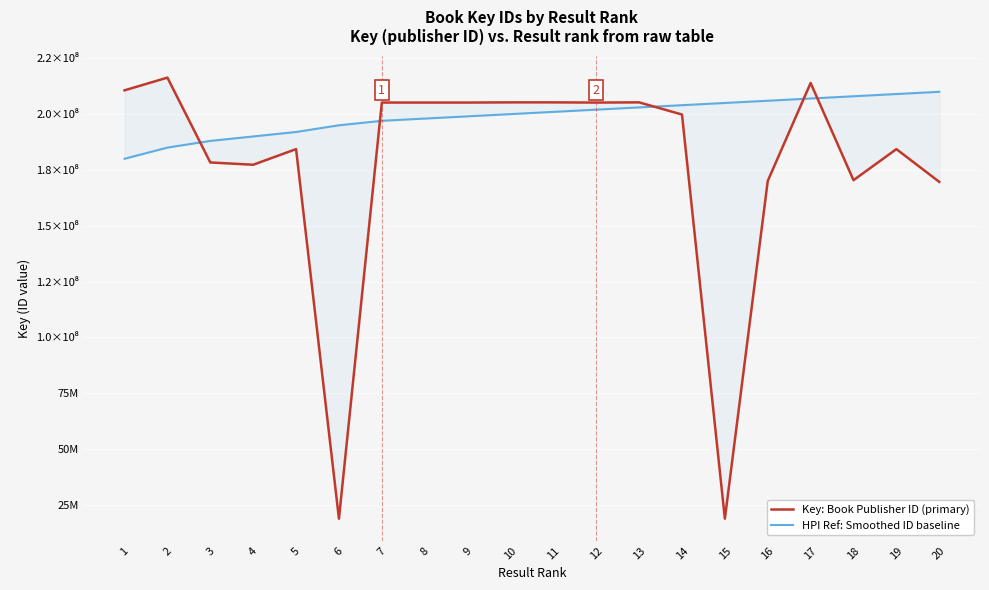

At which label does HPI Ref: Smoothed ID baseline reach its minimum?

1